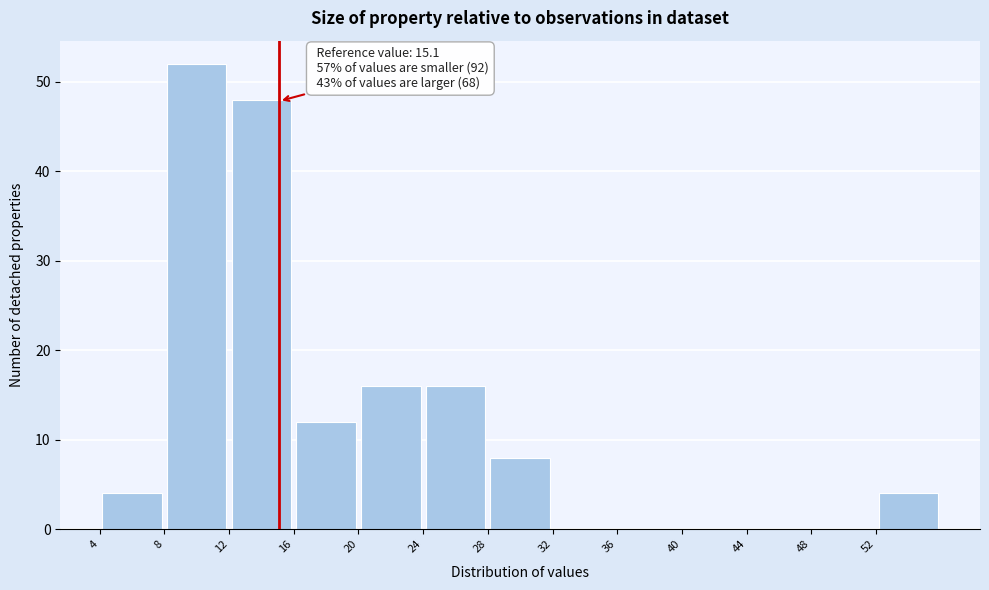

Over which range of the x-axis is the bar tallest?

8 to 12